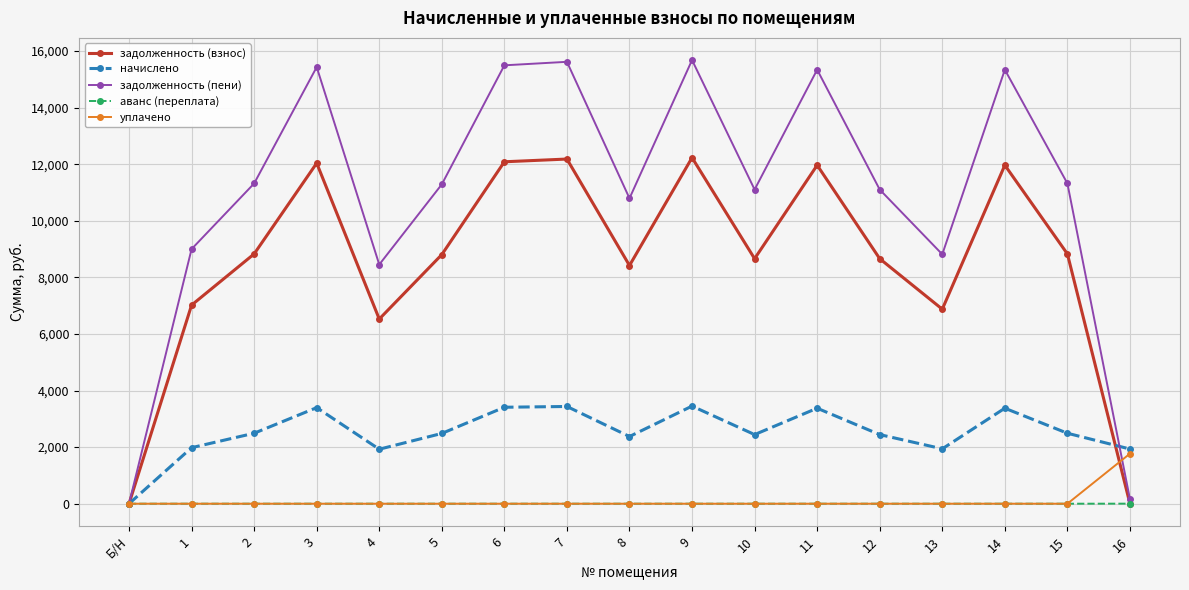

What is the difference between the maximum and minimum values in the уплачено series?

1769.4